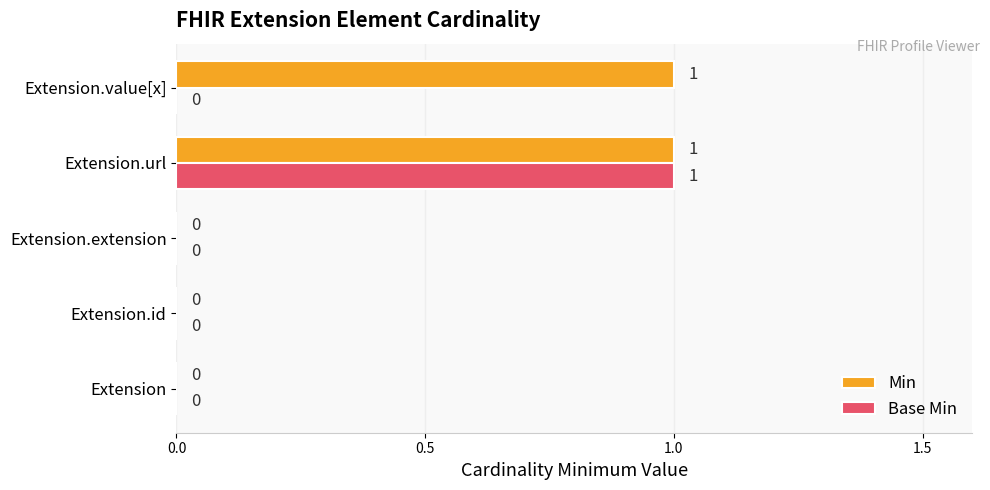

Which category has the highest value in the Base Min series?

Extension.url